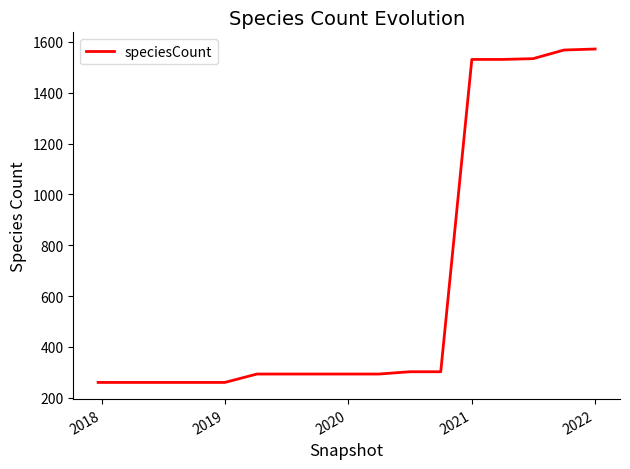

Is this an area chart (filled region under the line)?

No